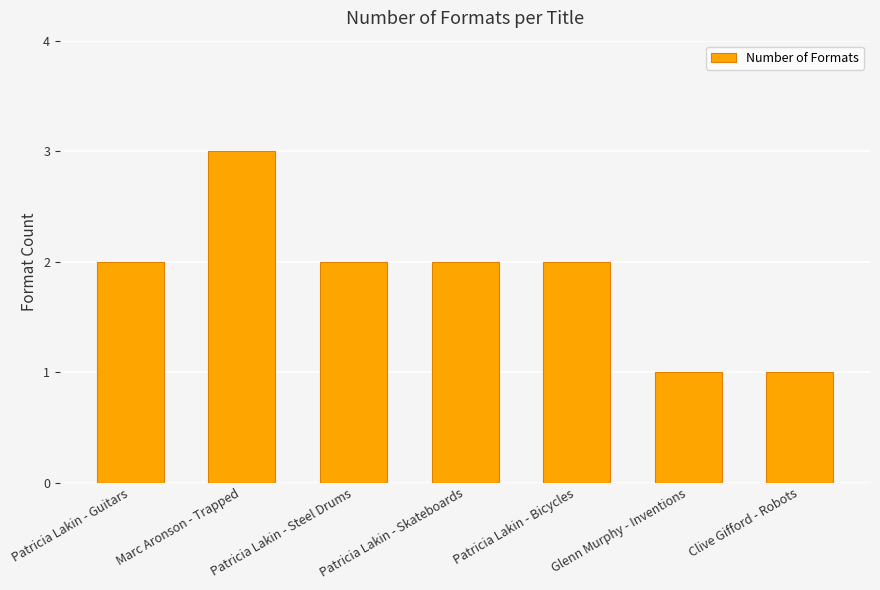

What is the sum of all values?

13